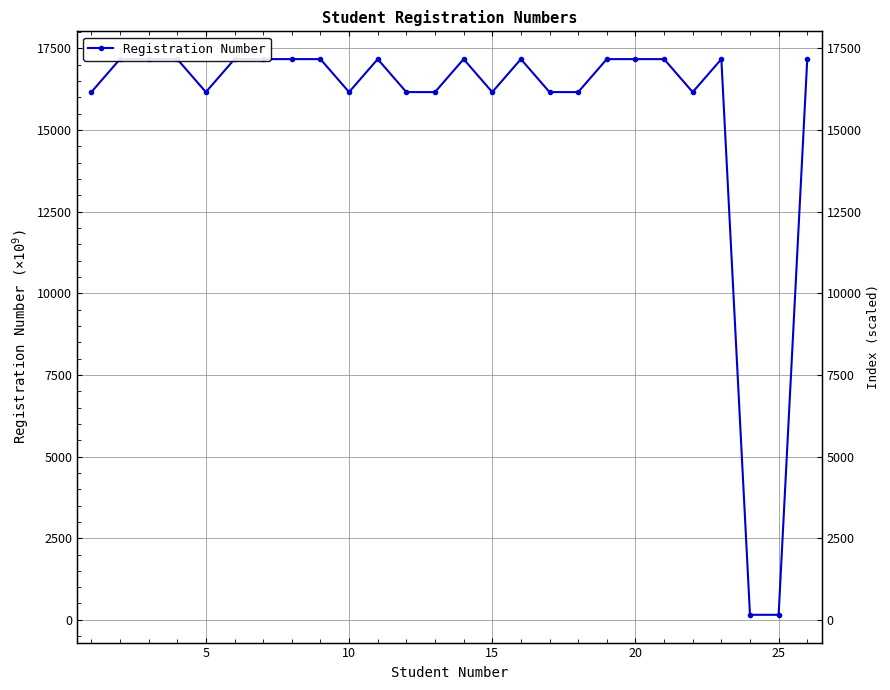

How many interior local peaks (higher than both neighbors) does the data have?

8